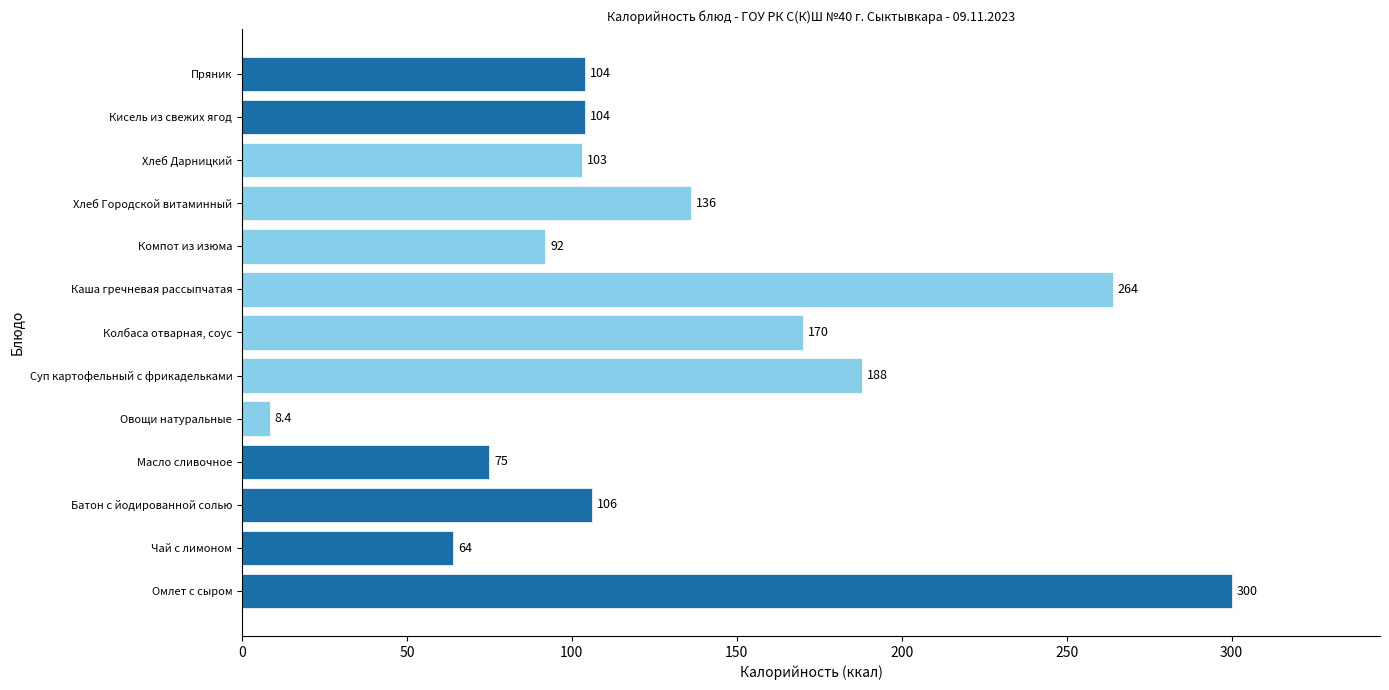

How many categories are shown in the chart?

13